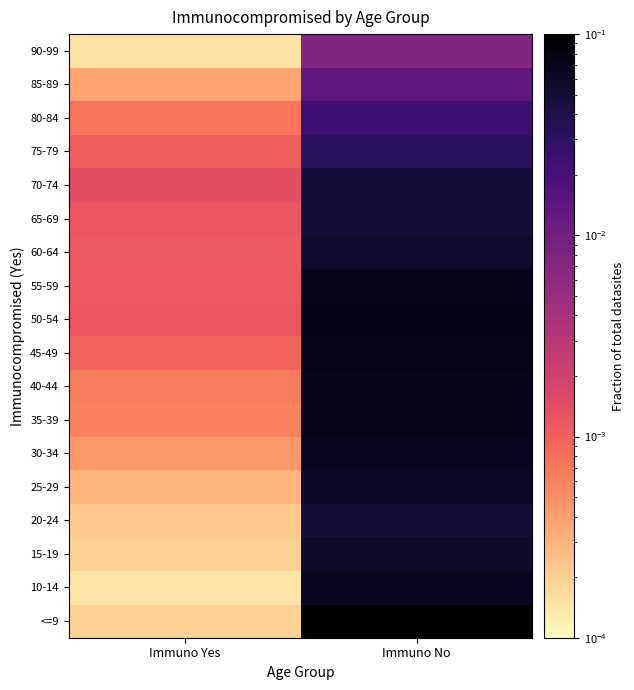

Between Immuno No and Immuno Yes, which is larger?

Immuno No